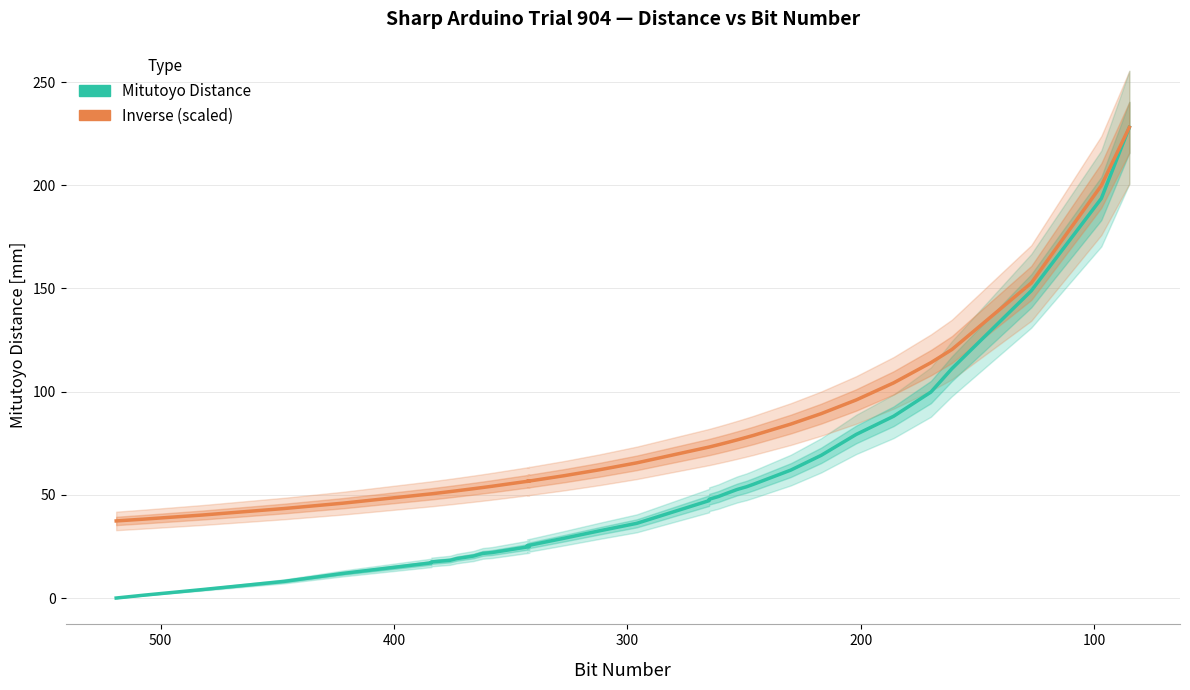

How many data points in Mitutoyo Distance are less than 36?

17